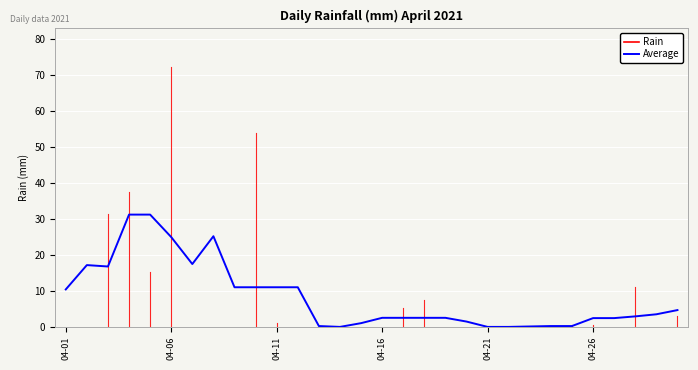

What is the greatest value displayed?

31.2